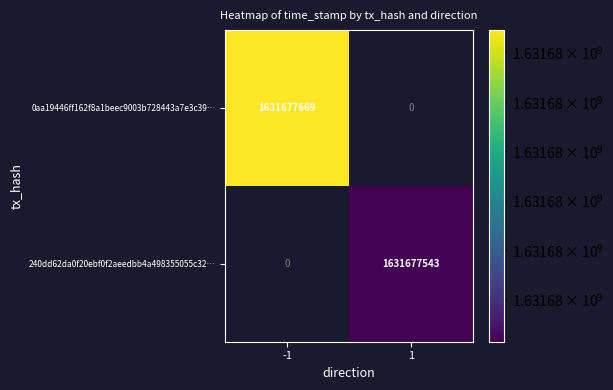

The value of 0aa19446ff162f8a1beec9003b728443a7e3c39… at -1 is 1631677669. True or false?

True